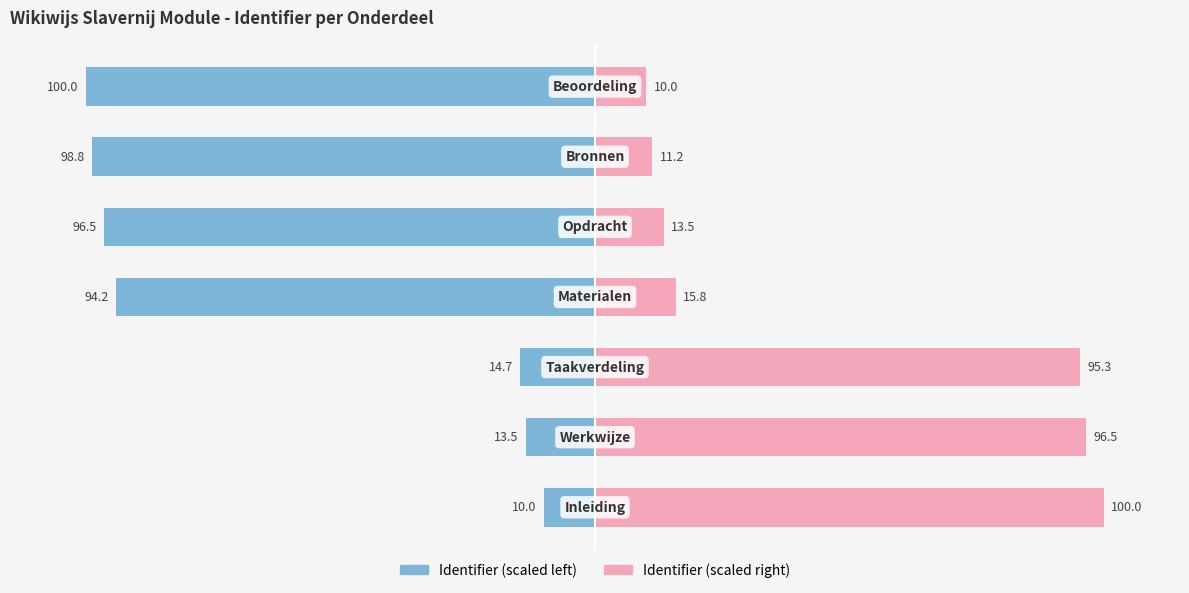

What is the difference between the maximum and minimum values in the Identifier (scaled left) series?

90.0